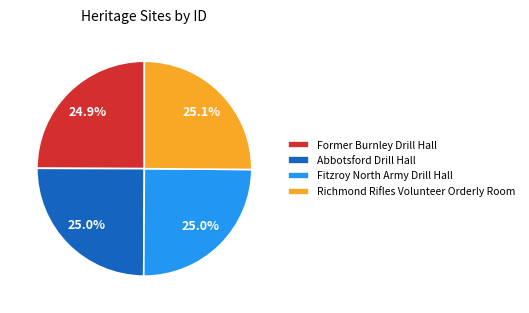

True or false: Former Burnley Drill Hall accounts for 25% of the total.

True